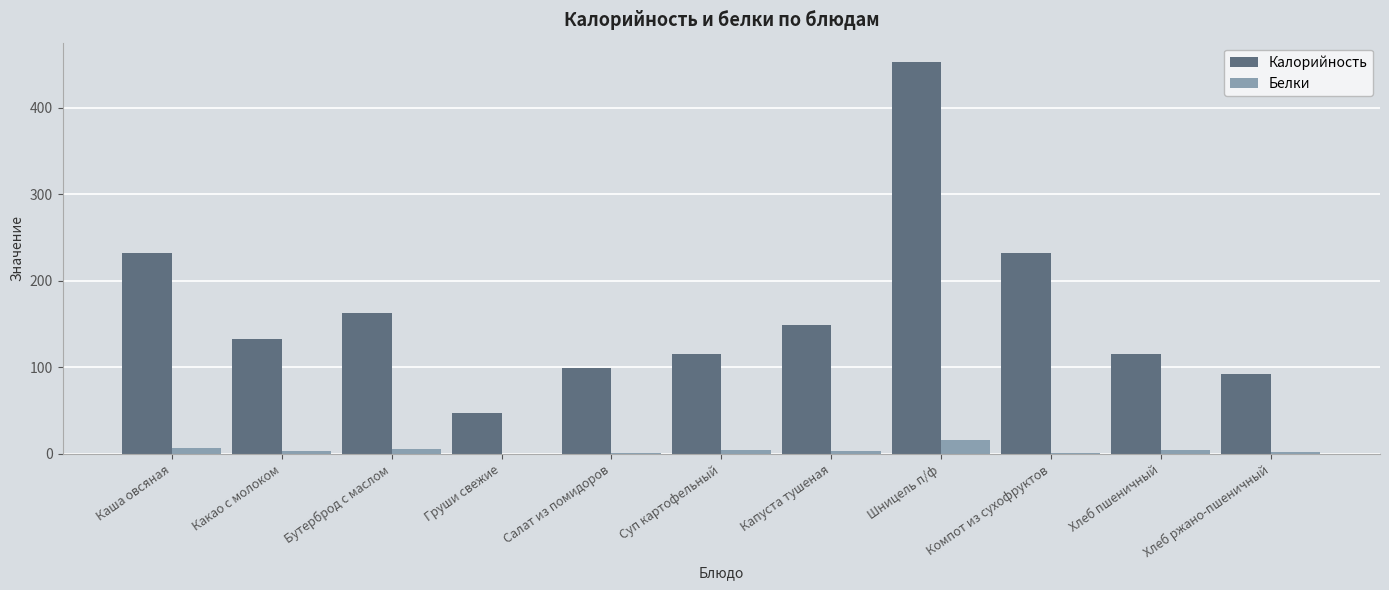

What are all the series names shown in the legend?

Калорийность, Белки